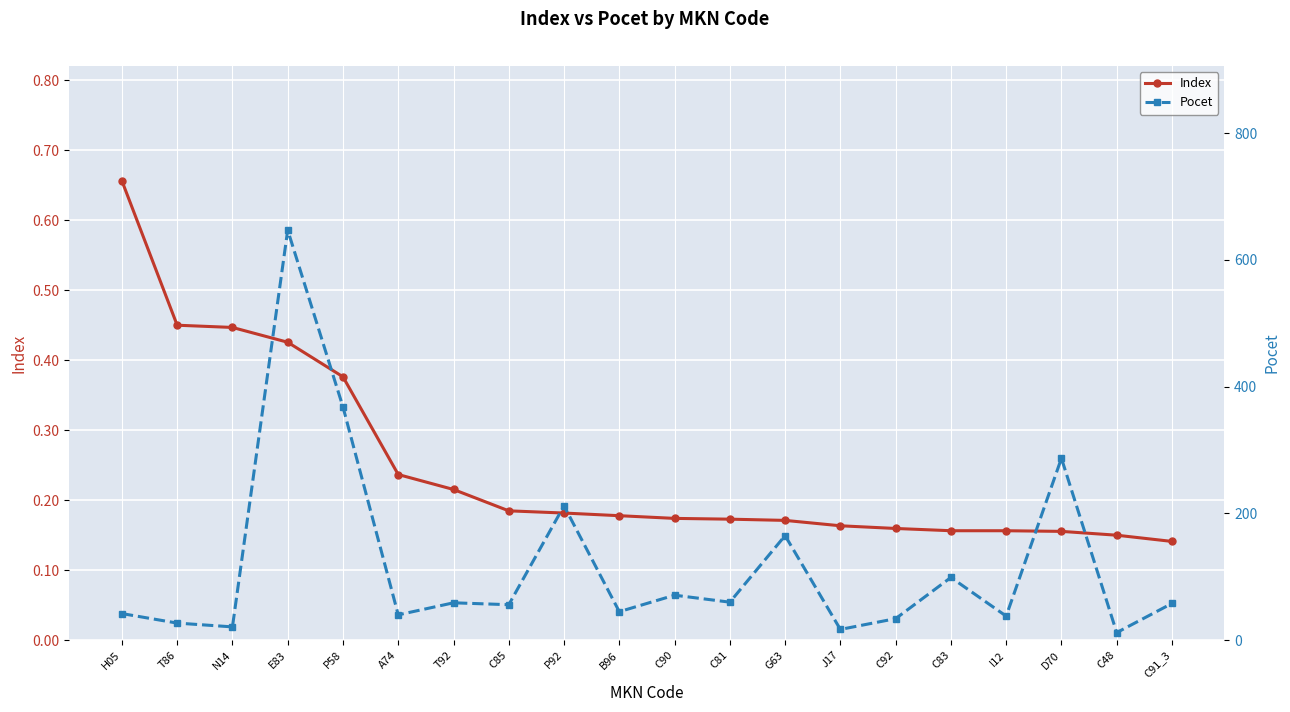

True or false: Index and Pocet intersect in this chart.

False